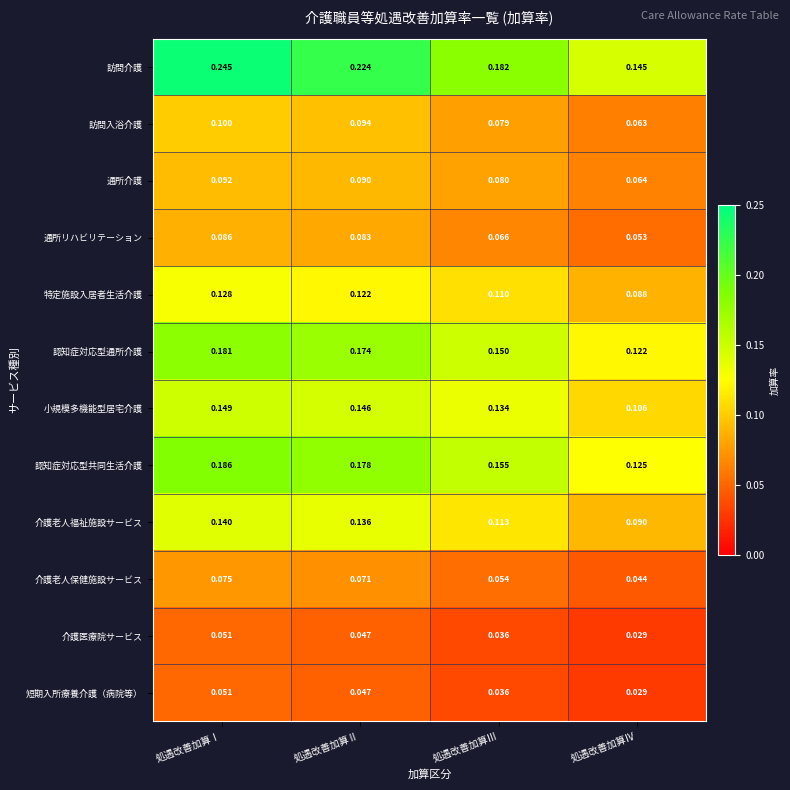

Between 処遇改善加算Ⅱ and 処遇改善加算Ⅳ, which series saw the biggest shift?

訪問介護